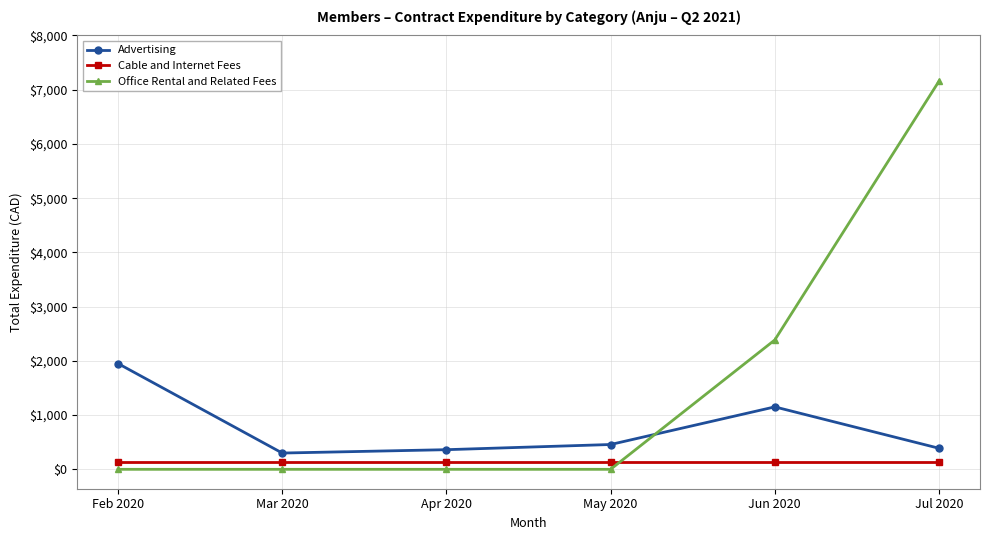

What is the label of the 3rd point from the left?

Apr 2020